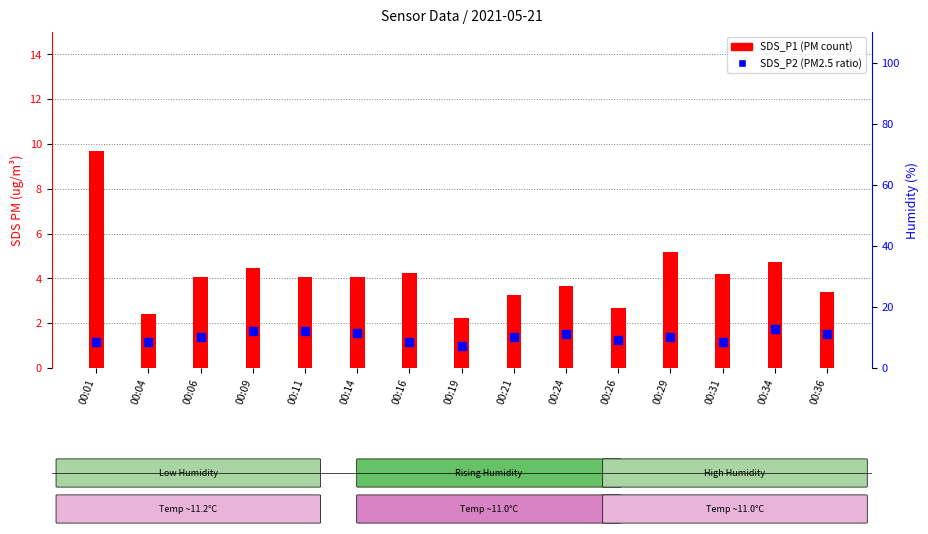

What are all the series names shown in the legend?

SDS_P1, SDS_P2